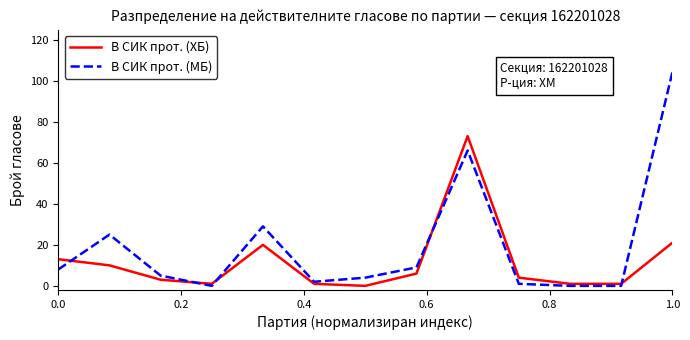

At how many categories does at least one series exceed 75?

1